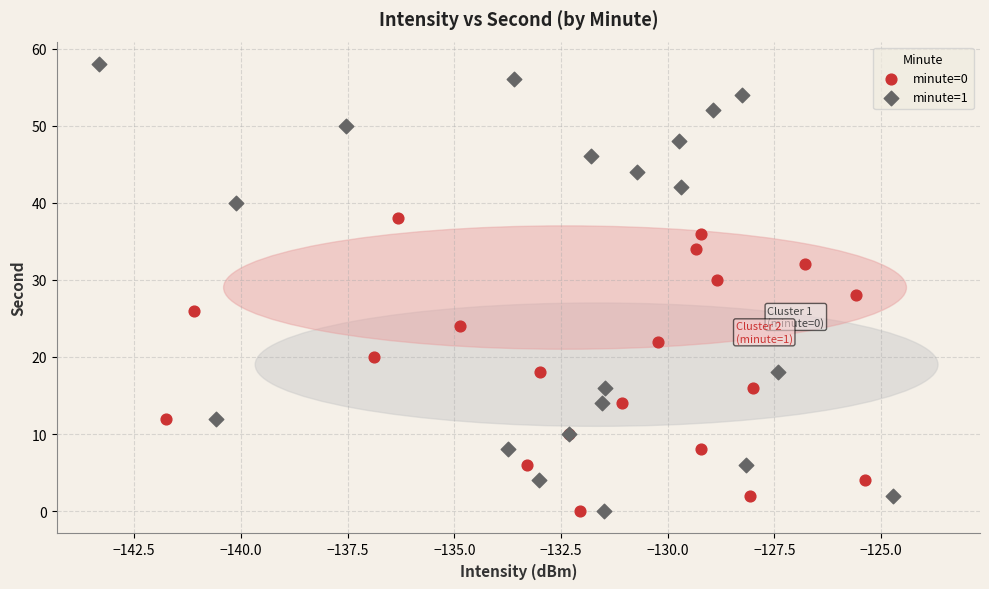

Which series reaches the maximum Y coordinate?

minute=1